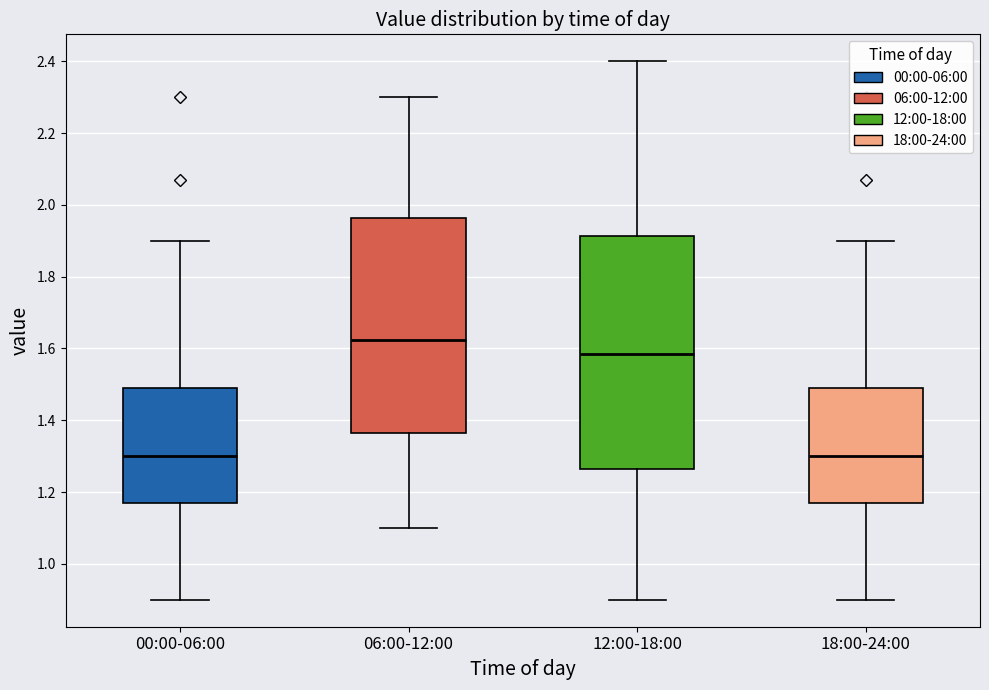

Which box is the tallest, from its lower edge to its upper edge?

12:00-18:00